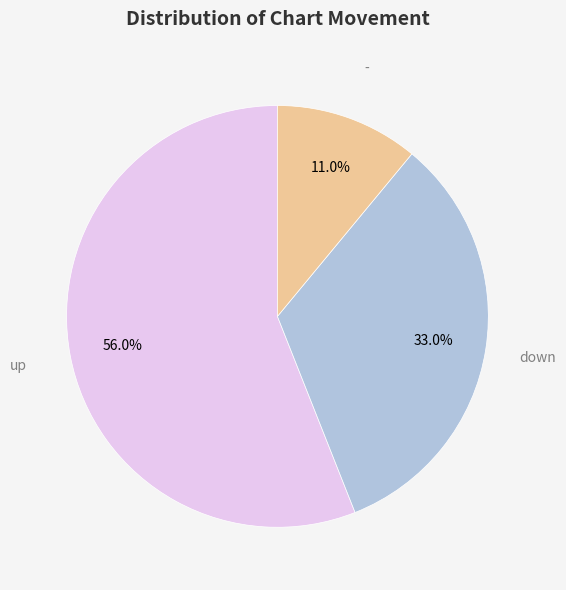

Does any single category account for the majority?

Yes